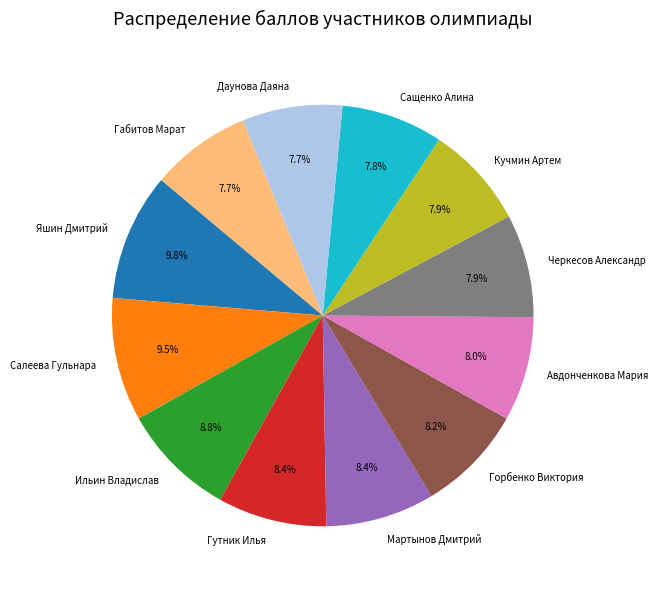

To the nearest percent, what is the average slice percentage?

8%